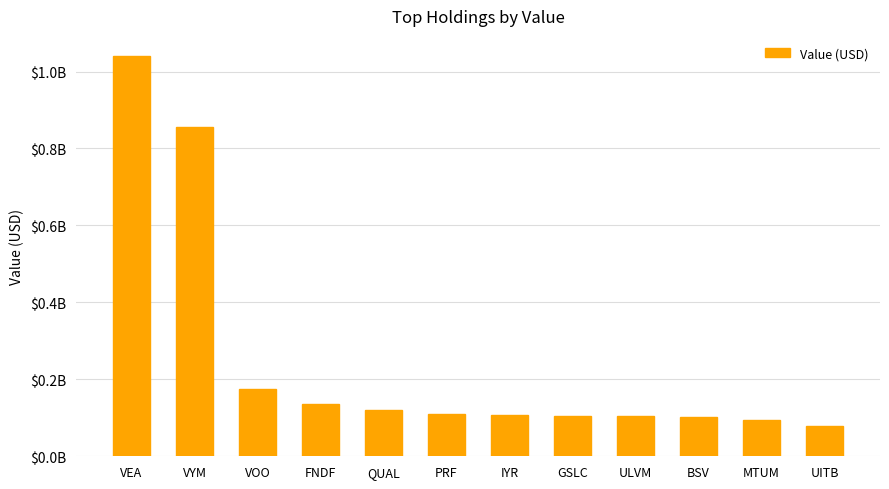

Are the bars horizontal?

No